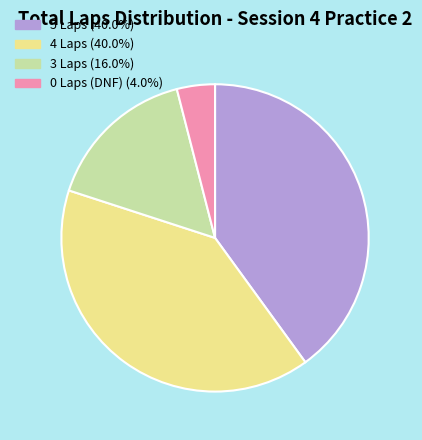

Is there any slice that represents more than half of the pie?

No